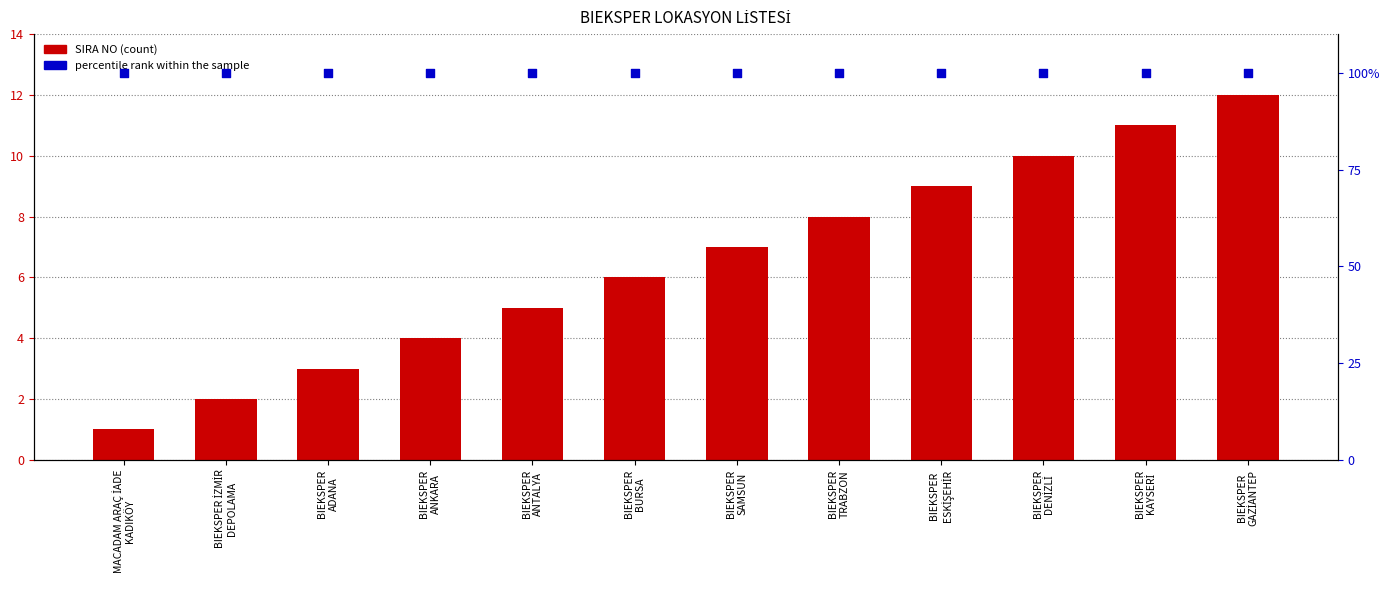

Is the value of percentile rank within the sample at BIEKSPER
KAYSERİ greater than the value of SIRA NO at BIEKSPER
DENİZLİ?

Yes